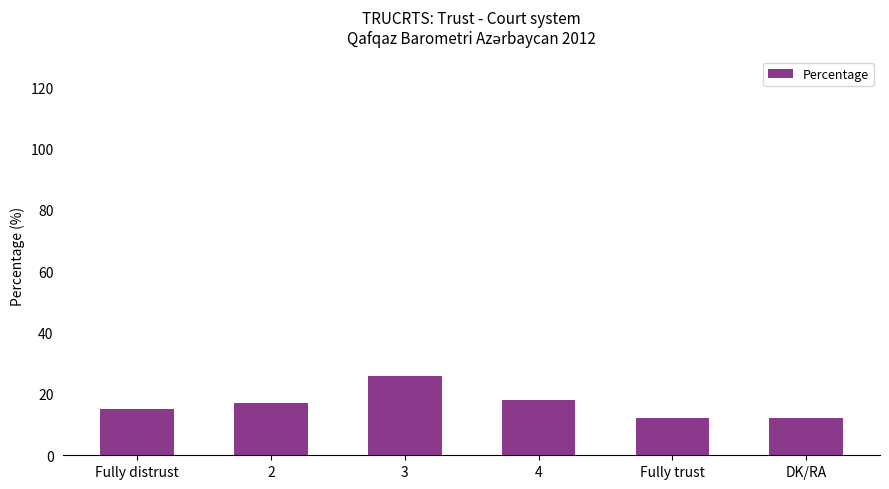

Reading left to right, what are all the values shown in this chart?

Fully distrust=15	2=17	3=26	4=18	Fully trust=12	DK/RA=12